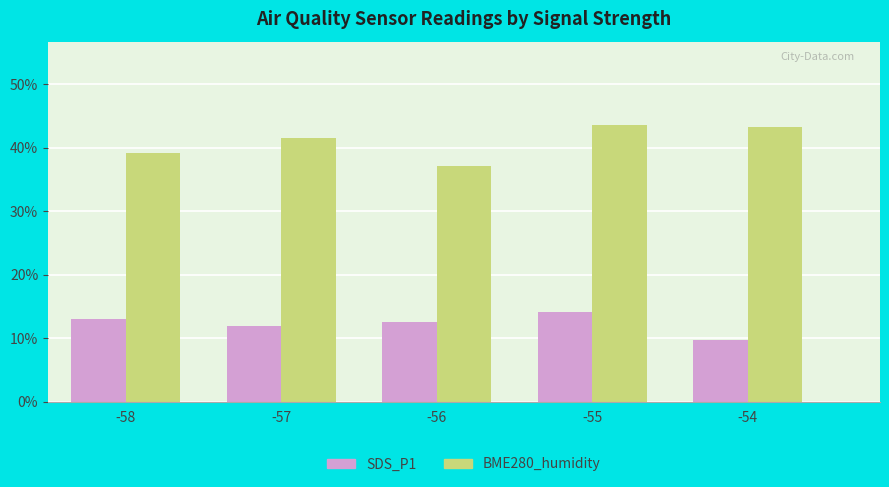

What is the spread (max minus min) of values at -55?

29.4